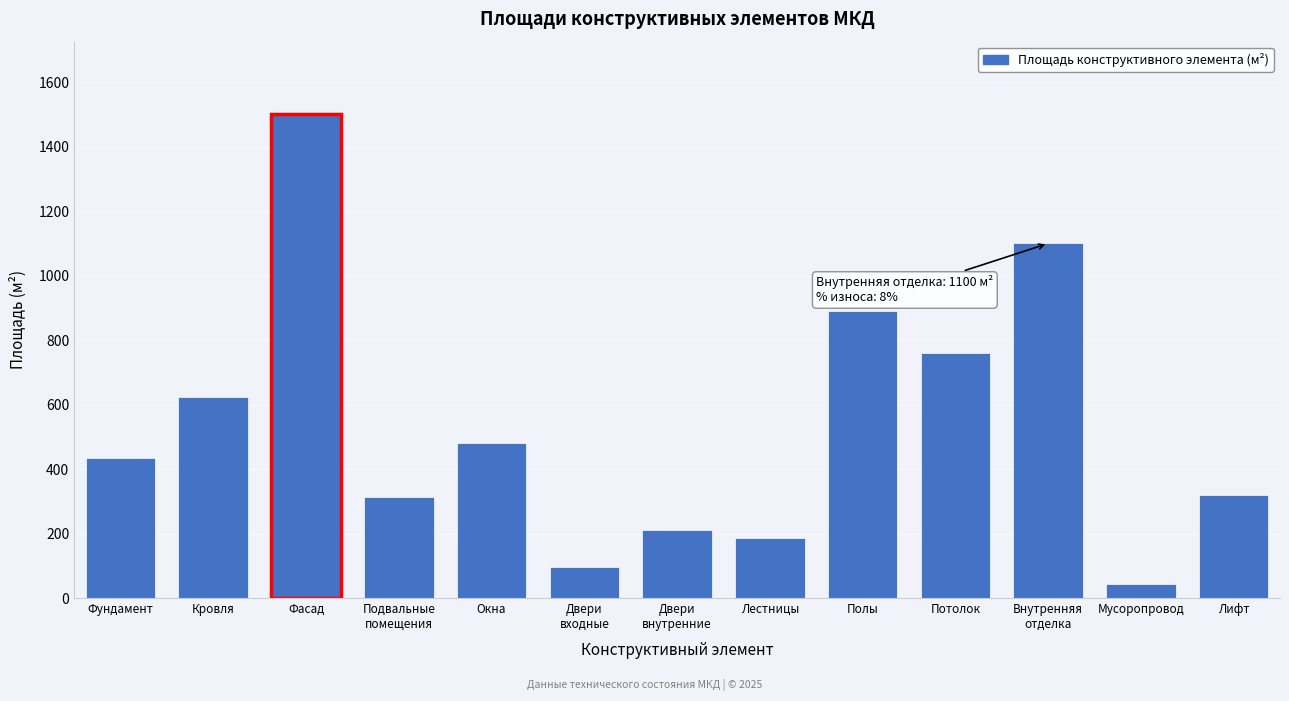

Reading left to right, transcribe all the data shown in this chart.

433	625	1501	312	480	95	210	185	890	760	1100	45	320